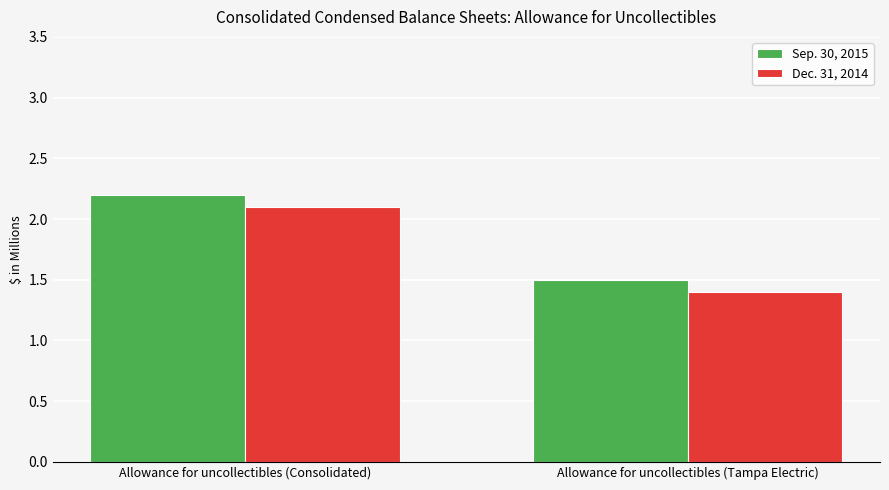

What is the minimum value shown in the chart?

1.4